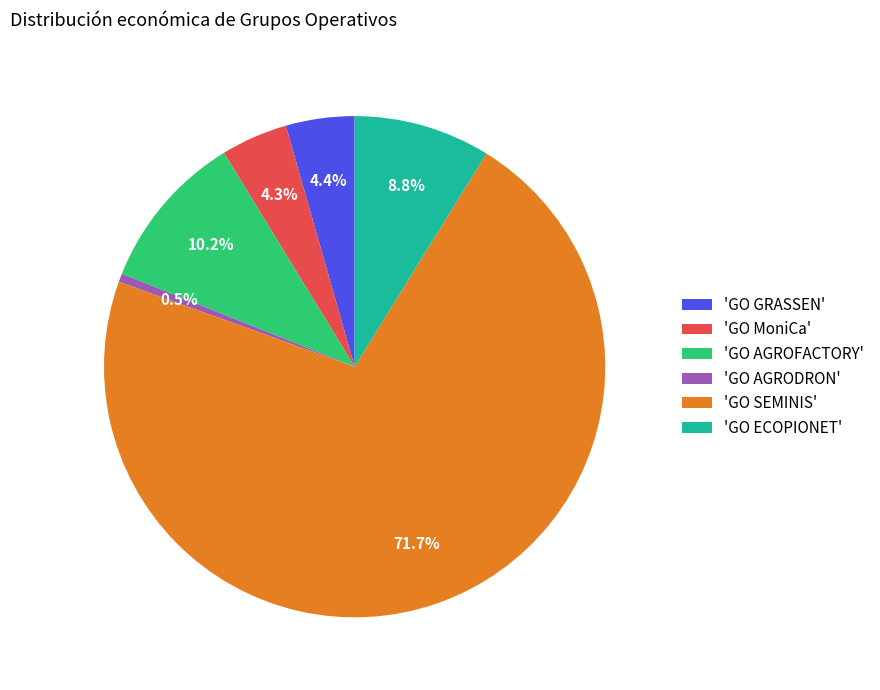

Which category accounts for the majority?

'GO SEMINIS'